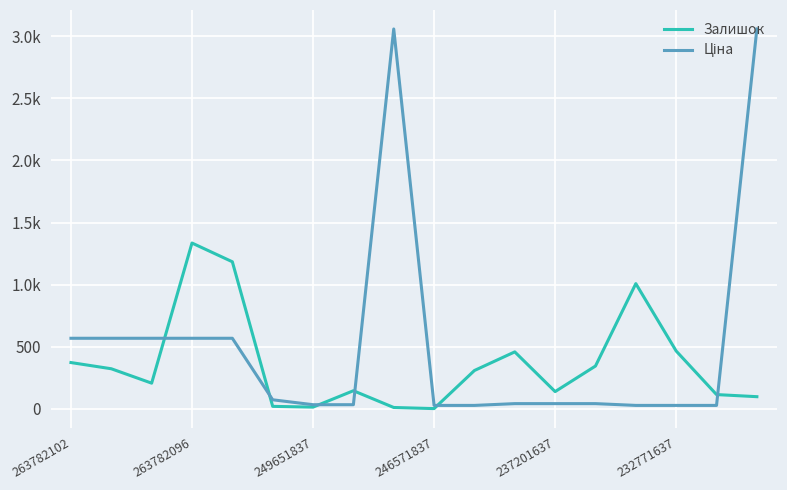

What is the average value of the Залишок series?

363.3